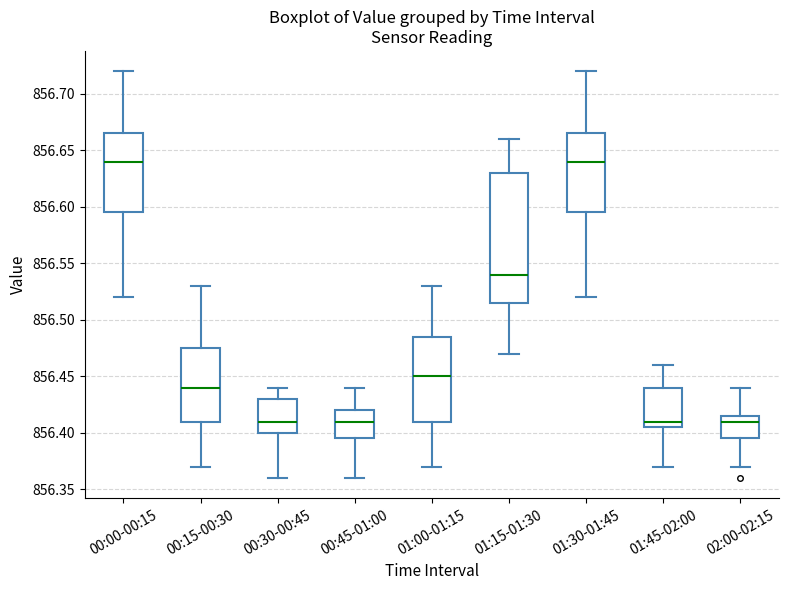

Comparing the boxes themselves (not the whiskers), which one is the tallest?

01:15-01:30